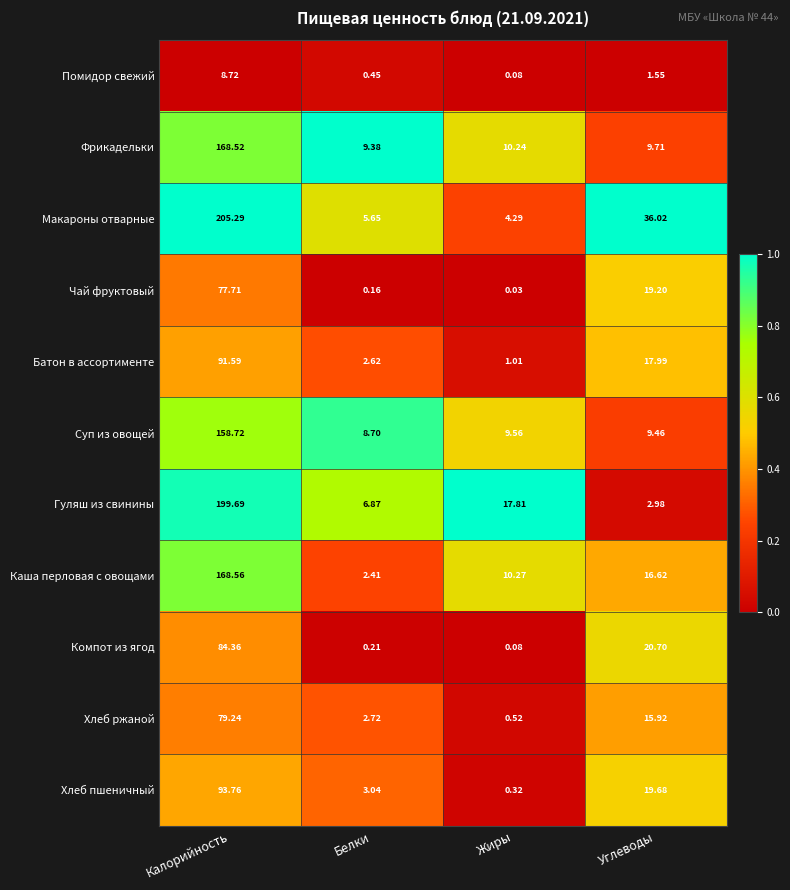

Which series has the largest range (max minus min)?

Макароны отварные